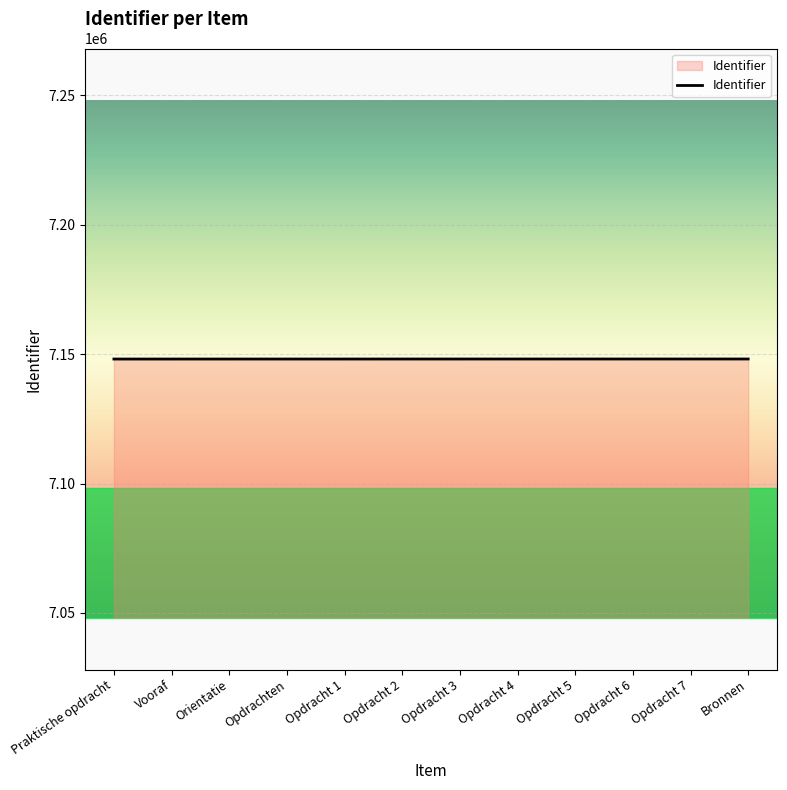

What is the greatest value displayed?

7148154